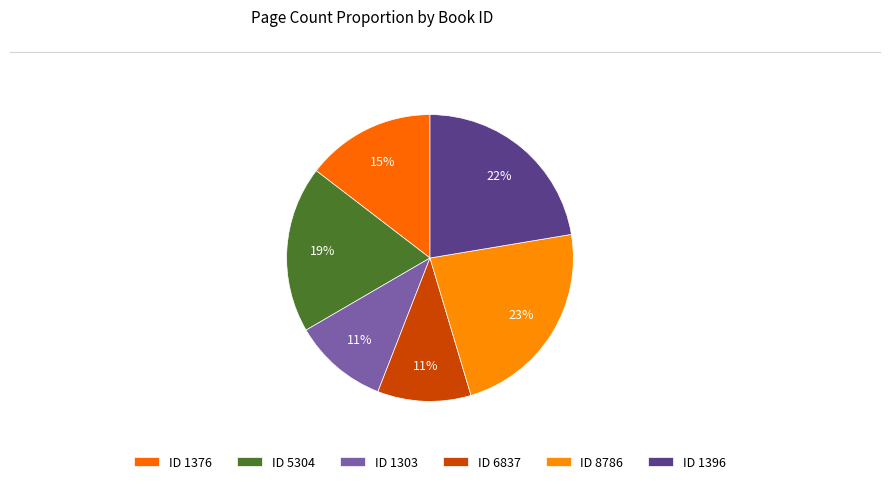

What is the largest slice in the pie chart?

8786